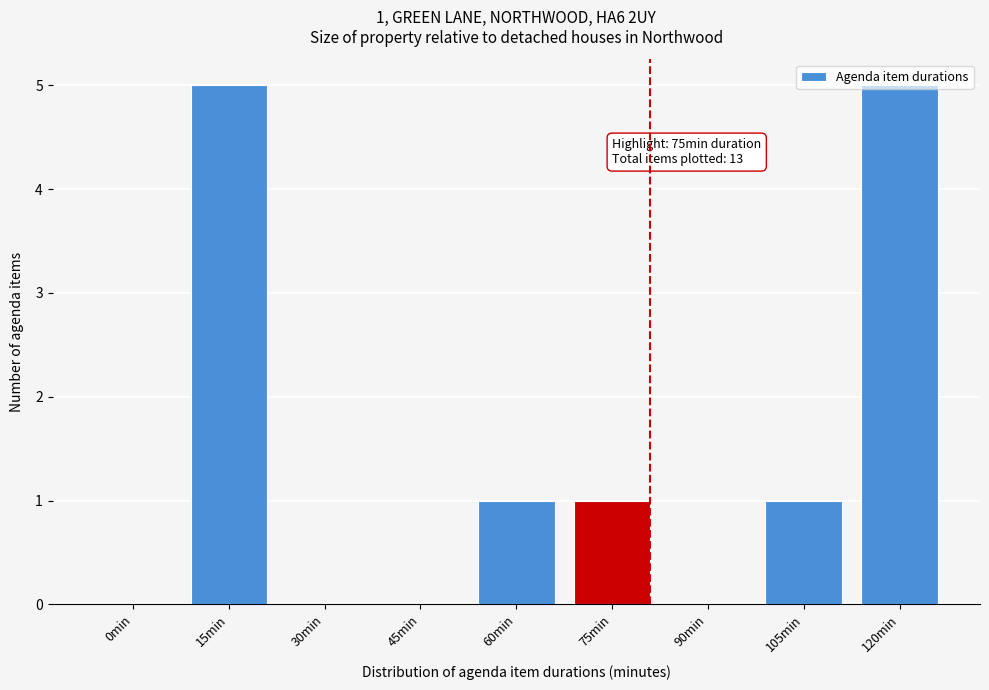

What is the greatest value displayed?

5